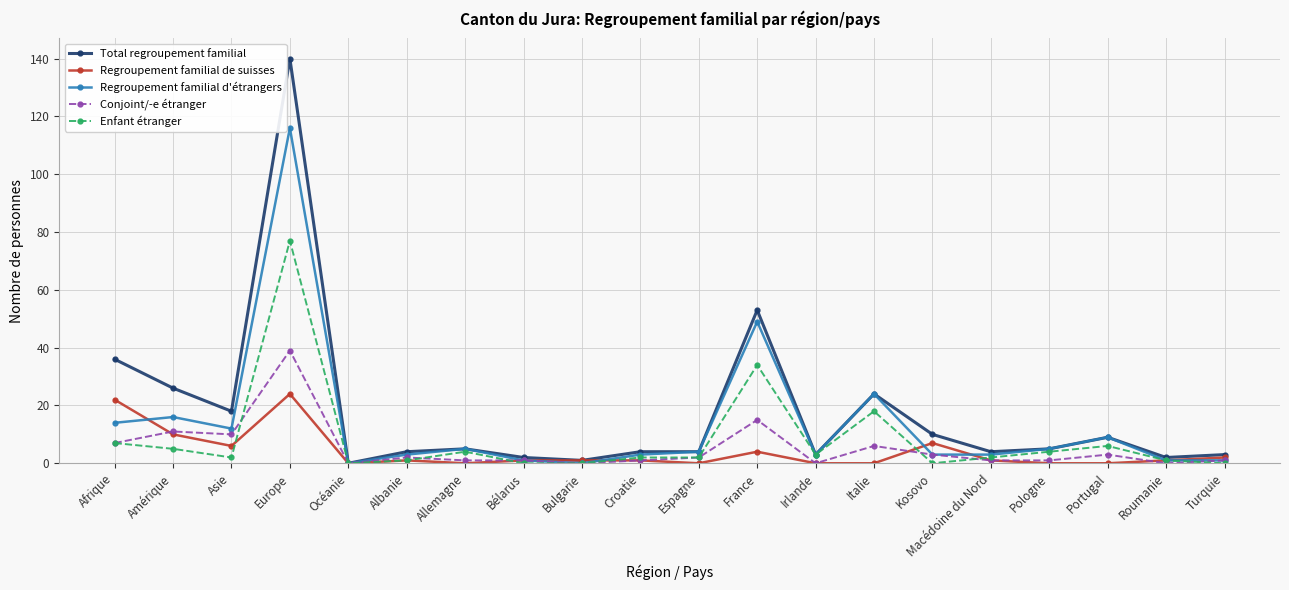

At Europe, list the series in order from largest to smallest.

Total regroupement familial, Regroupement familial d'étrangers, Enfant étranger, Conjoint/-e étranger, Regroupement familial de suisses